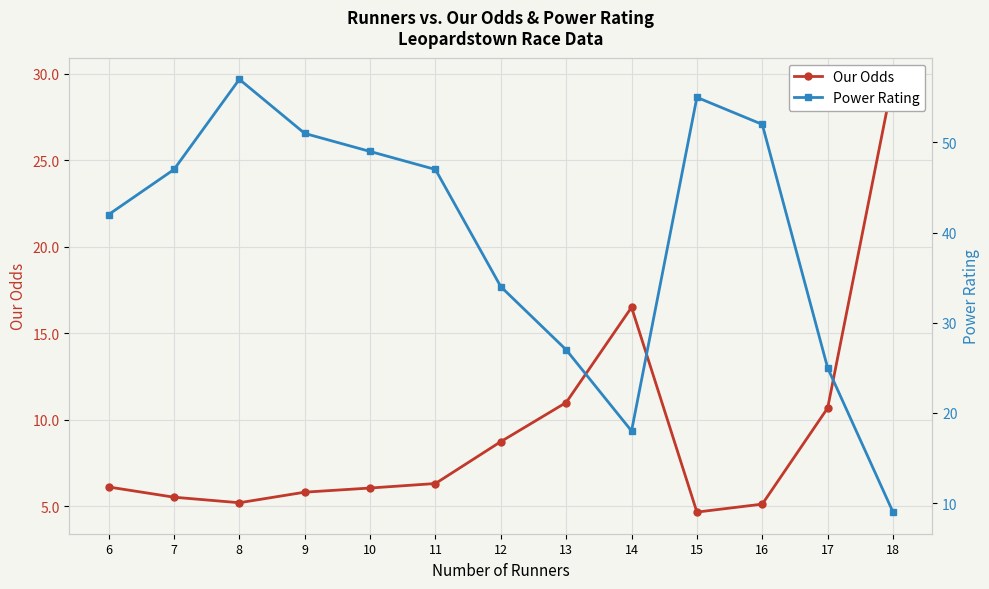

Where is the first local minimum for Our Odds?

8